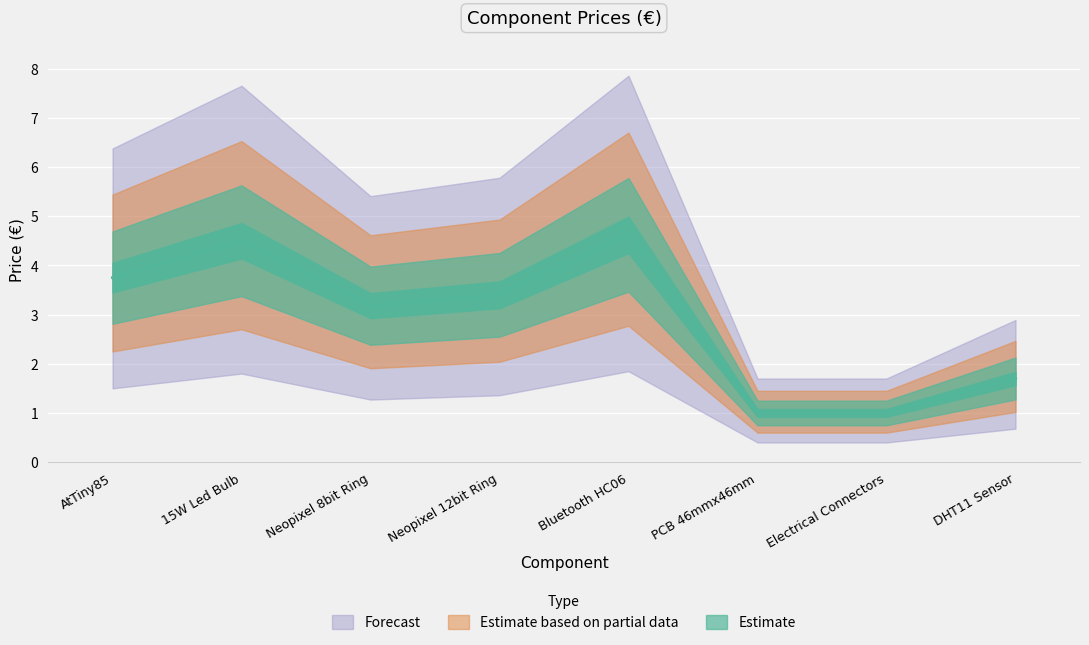

Reading right to left, transcribe all the data shown in this chart.

1.7	1.0	1.0	4.6	3.4	3.2	4.5	3.8